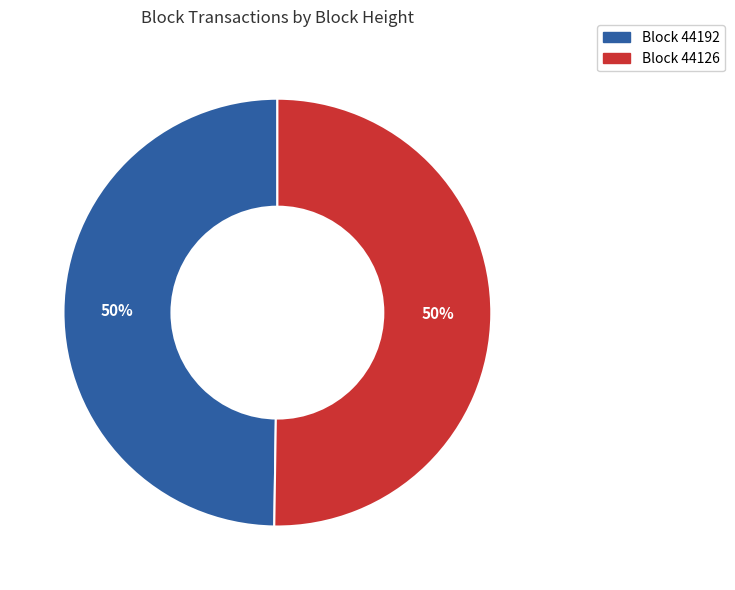

To the nearest percent, what is the average slice percentage?

50%